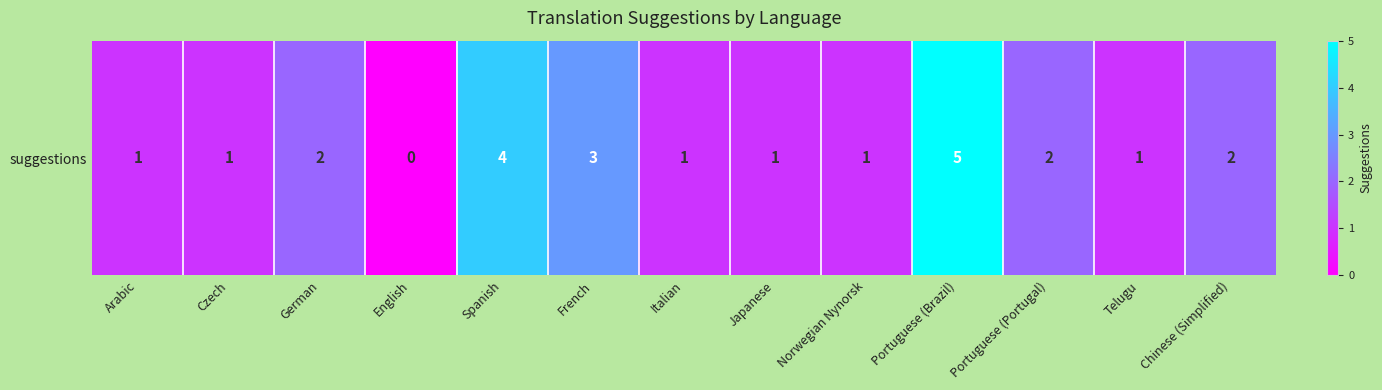

Is it true that the value at Portuguese (Portugal) is 1?

False